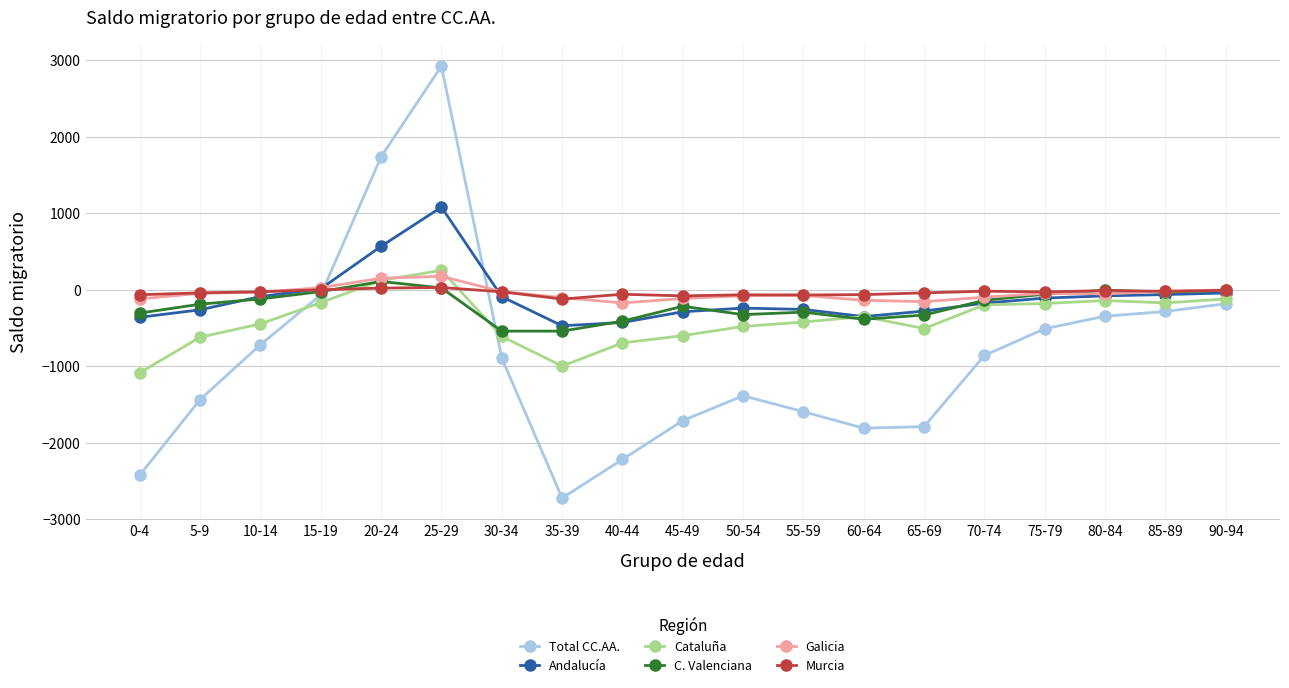

What is the lowest value of the Total CC.AA. series?

-2720